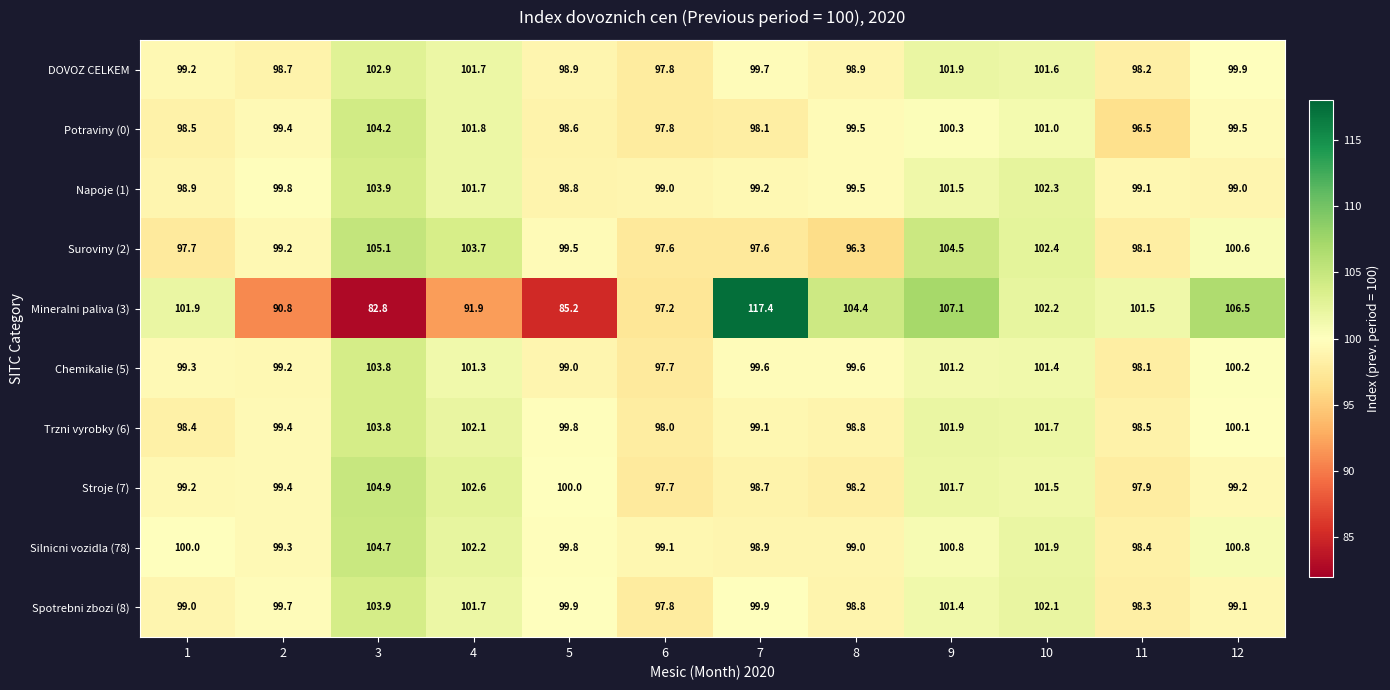

At which label is Trzni vyrobky (6) closest to 100?

12